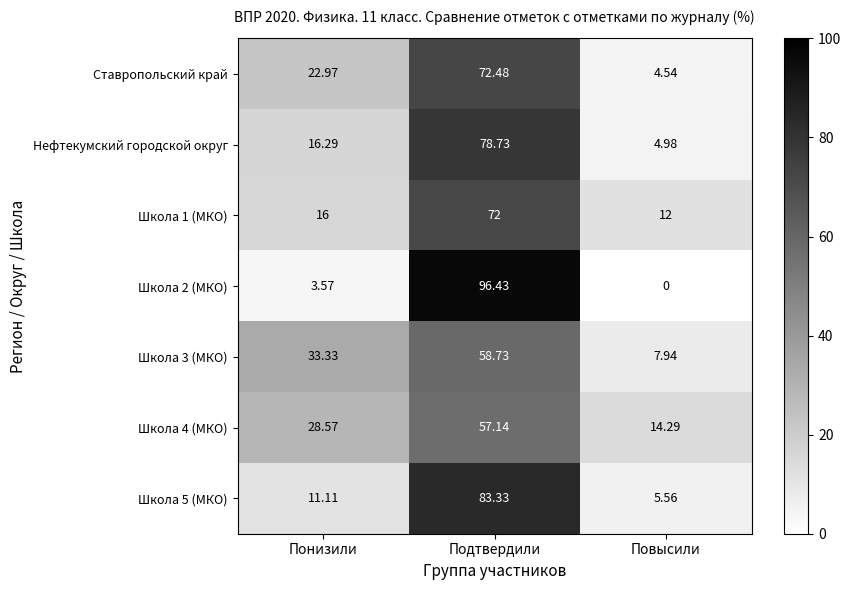

At which category is the sum across all series the highest?

Подтвердили